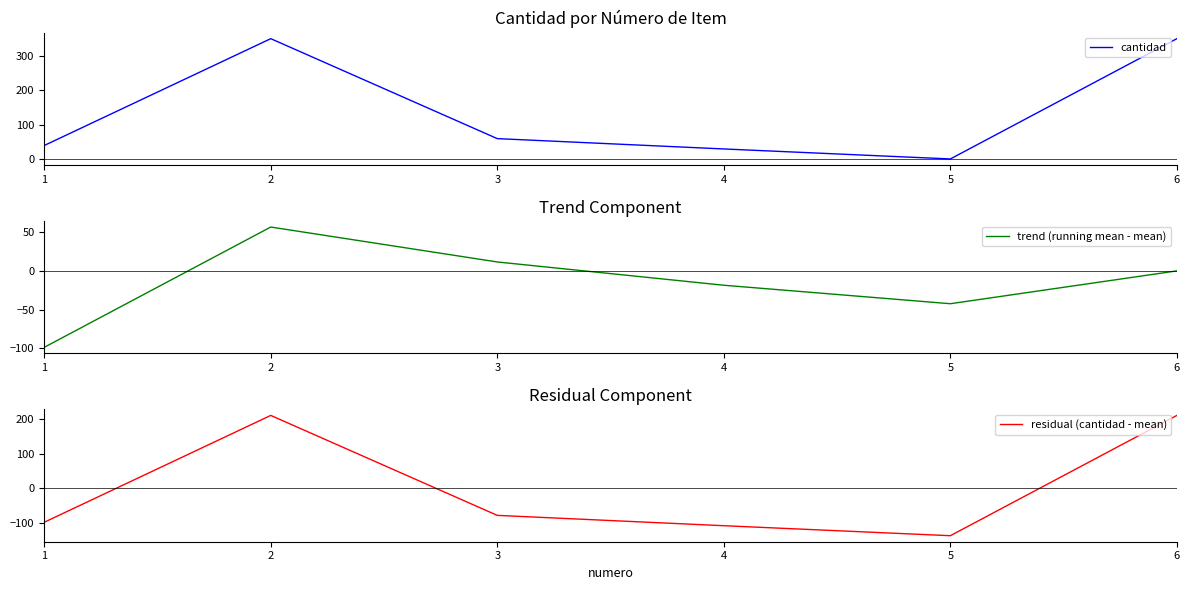

The cantidad series shows 35.6 at 3. True or false?

False